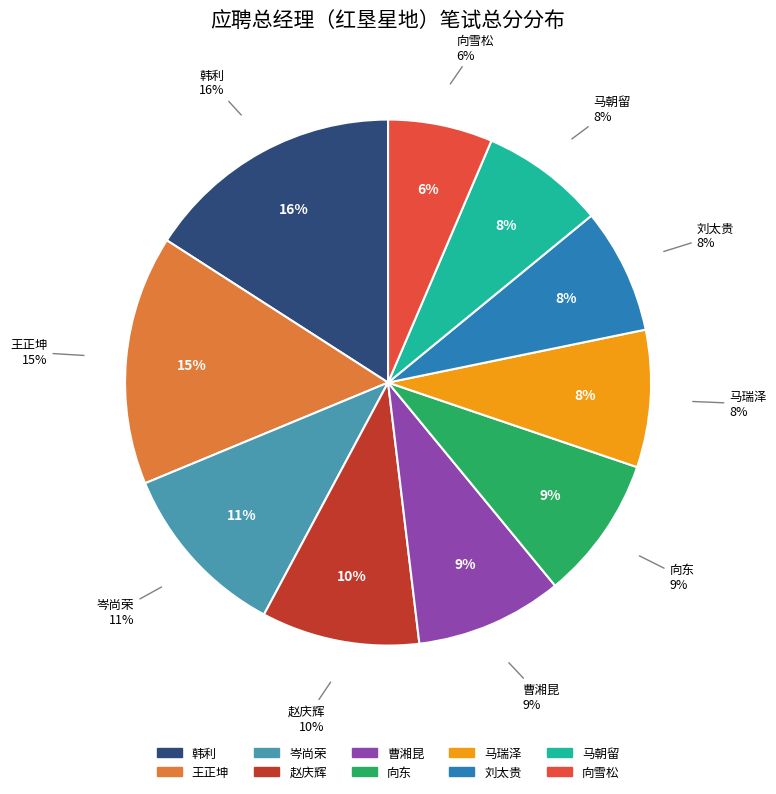

Does 向雪松
(24.0) represent more than half of the total?

No